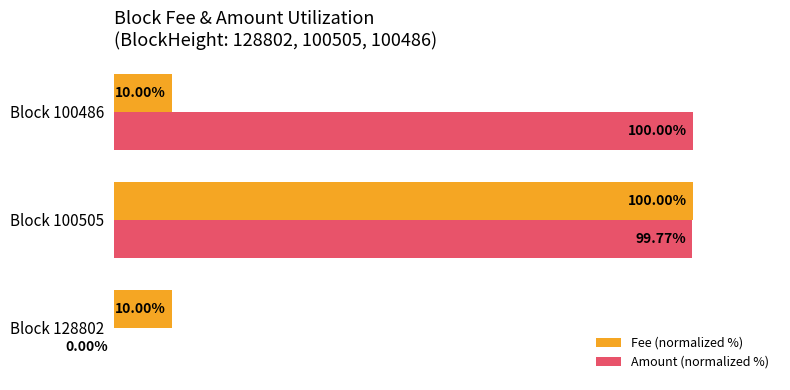

Between Block 100505 and Block 100486, which series saw the biggest shift?

Fee (normalized %)